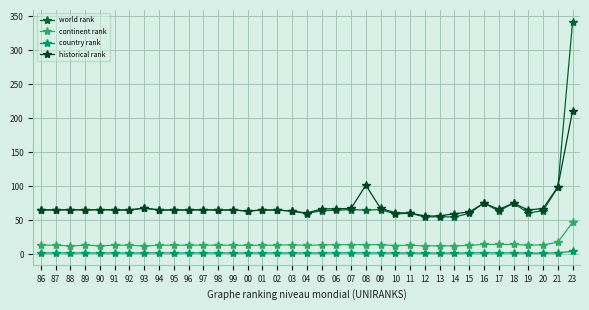

True or false: country rank has more than 1 points higher than both neighbors.

True